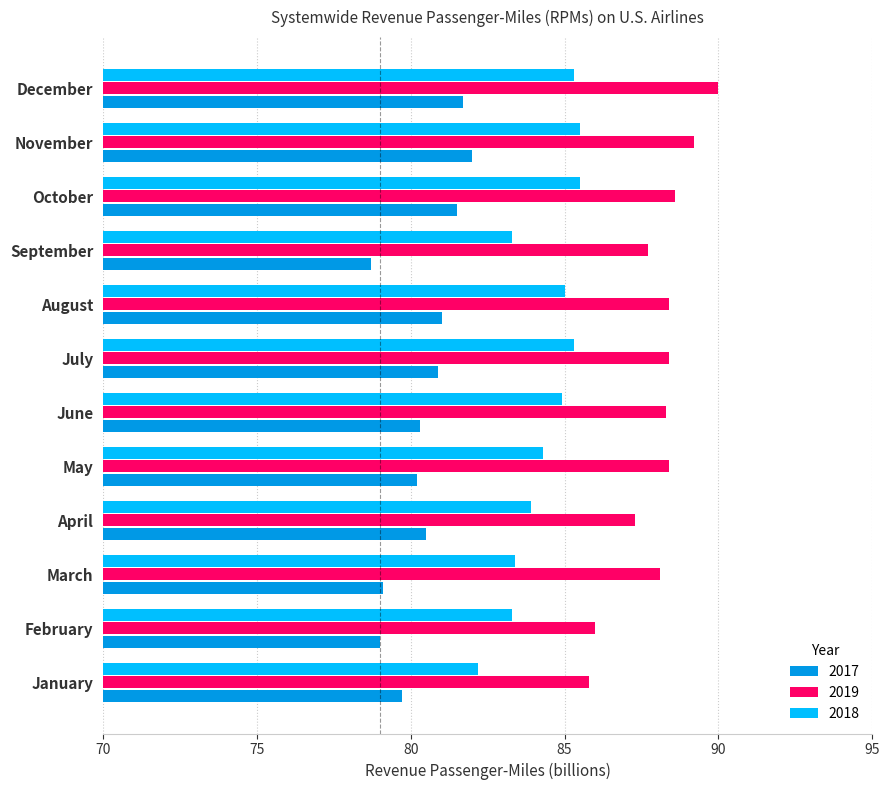

What is the difference between the maximum and minimum values in the 2018 series?

3.3